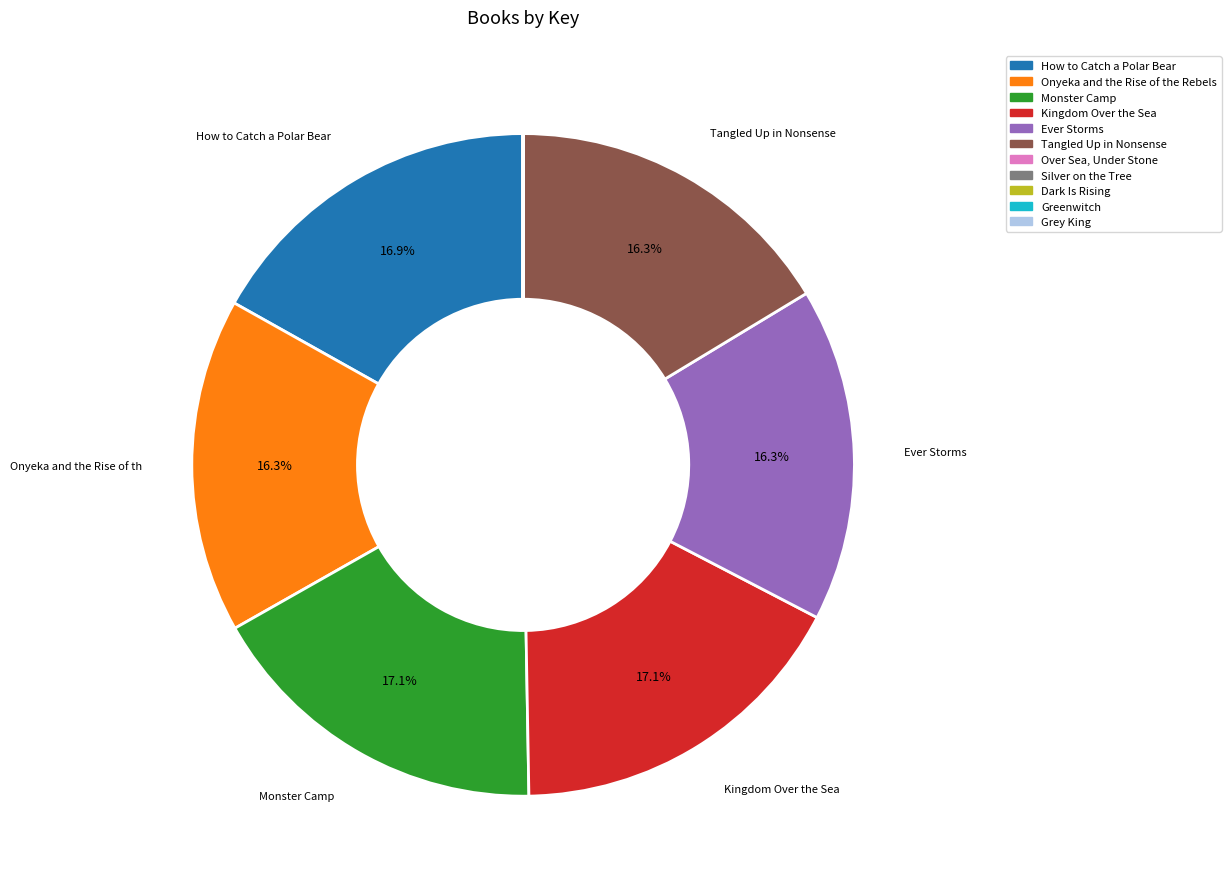

The How to Catch a Polar Bear slice represents 17% of the pie. True or false?

True